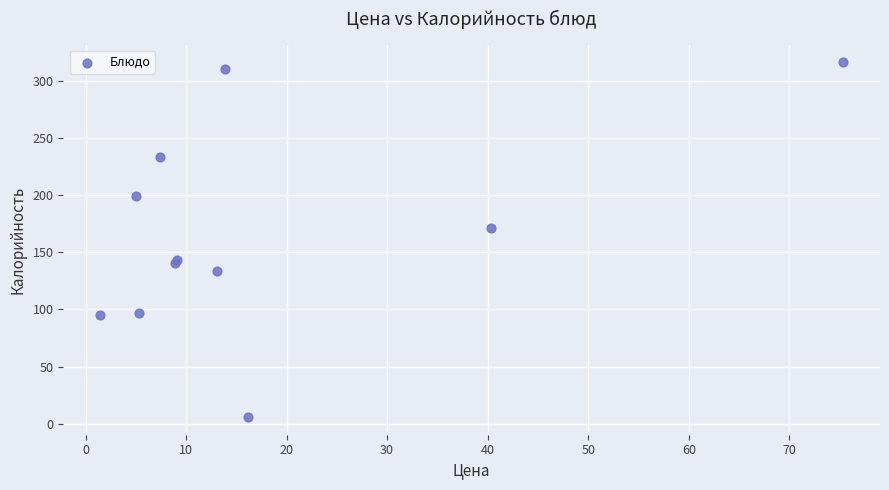

What Y value in the scatter plot is closest to 161?

171